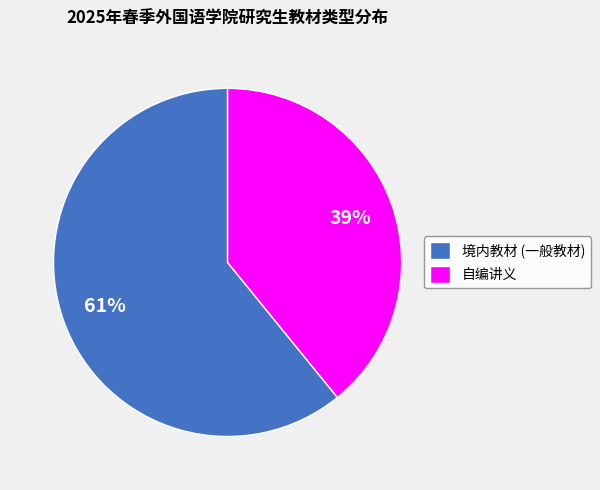

Rank the categories by value from lowest to highest.

自编讲义, 境内教材 (一般教材)